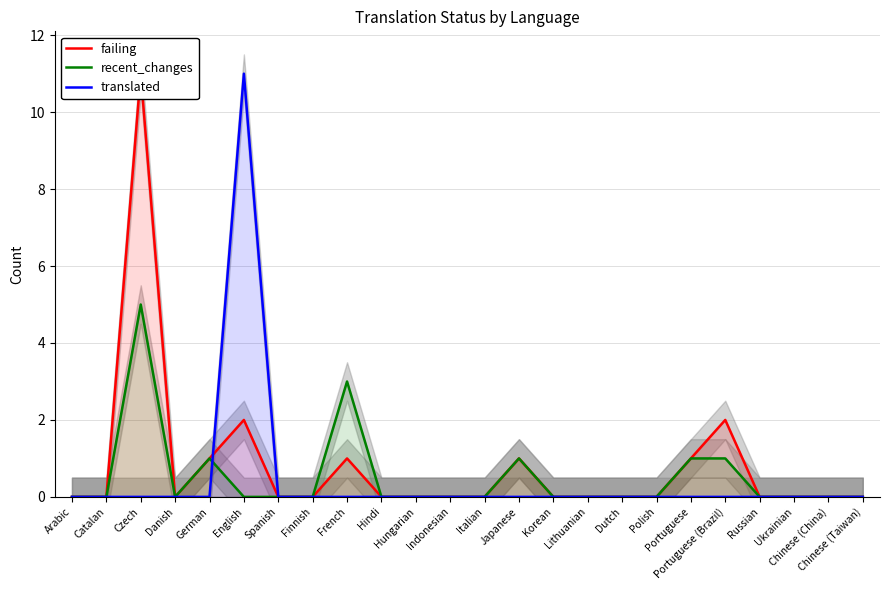

What is the label of the 13th point from the right?

Indonesian